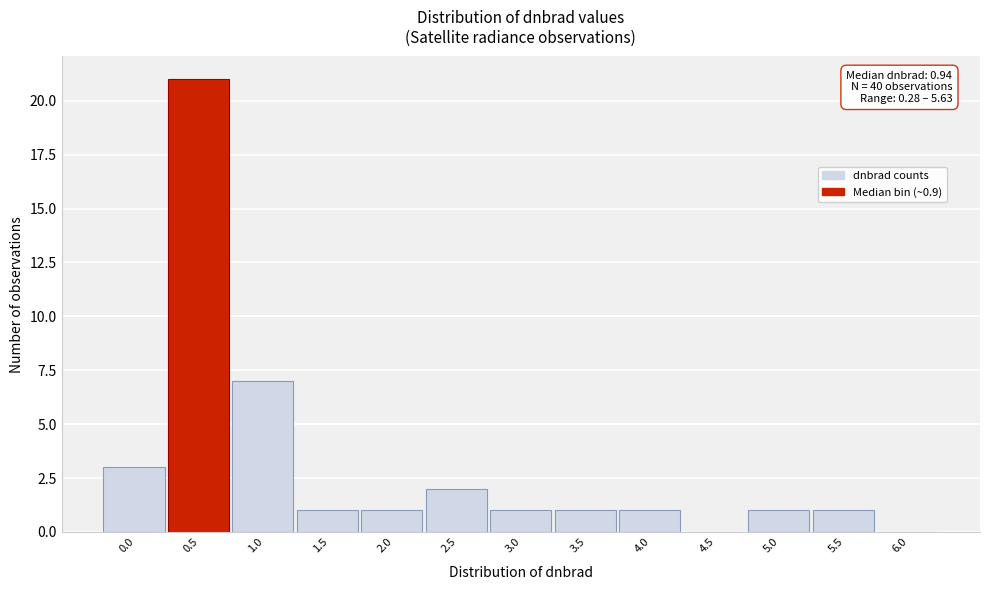

Reading right to left, extract all data points from this chart.

6.0=0	5.5=1	5.0=1	4.5=0	4.0=1	3.5=1	3.0=1	2.5=2	2.0=1	1.5=1	1.0=7	0.5=21	0.0=3